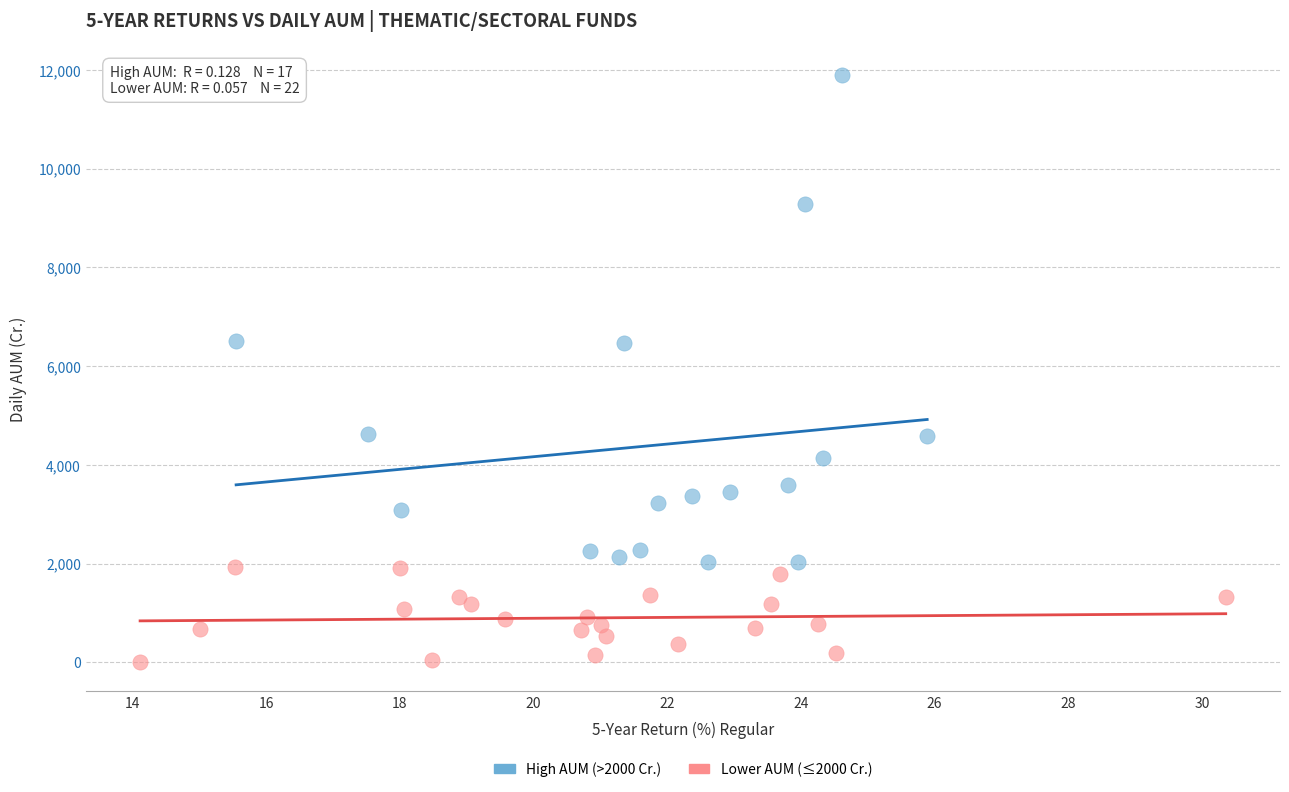

What are all the series names shown in the legend?

High AUM (>2000 Cr.), Lower AUM (≤2000 Cr.)